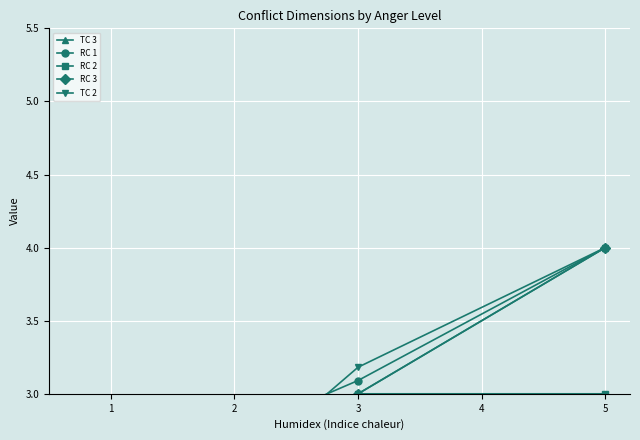

What is the value of the TC 2 point at the 4th from the left?

4.0